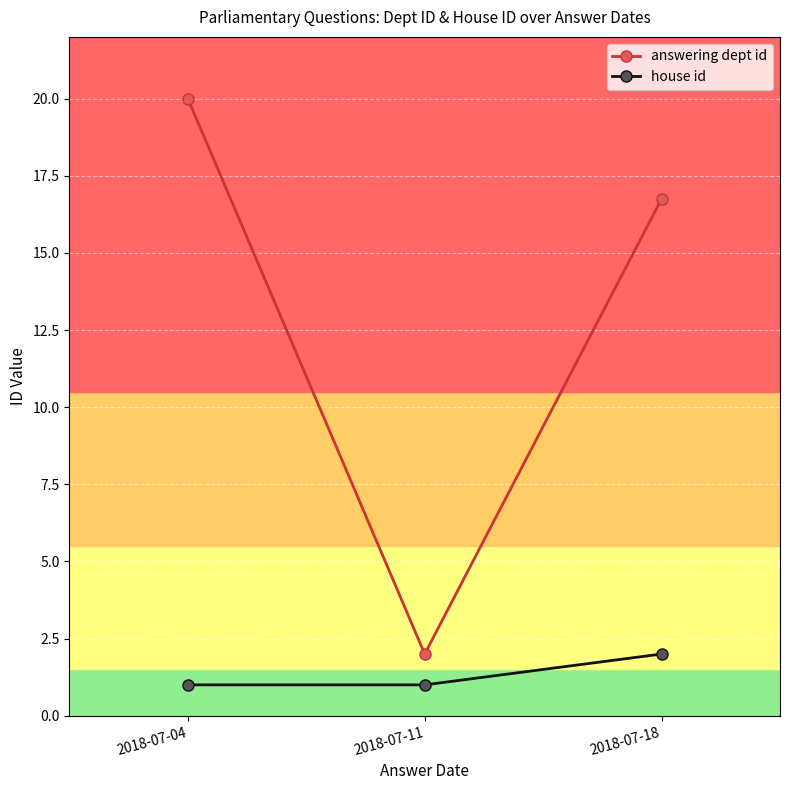

Which category has the highest value across all series?

2018-07-04